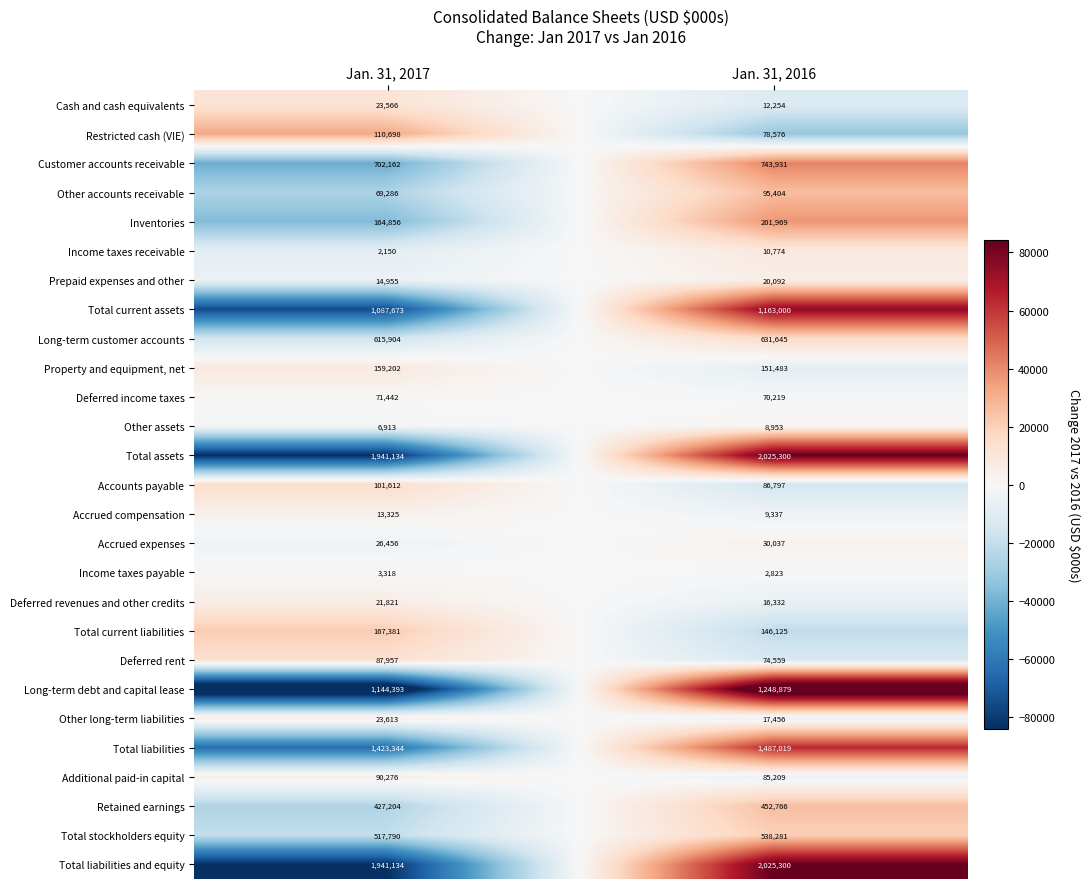

Count the number of categories in the chart.

2